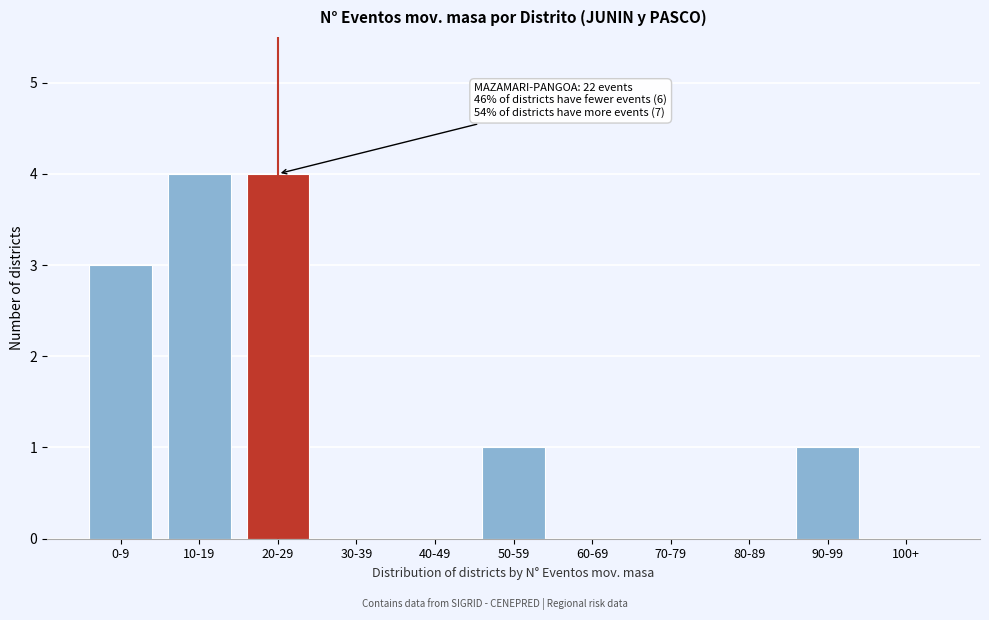

Reading left to right, list all the values displayed in this chart.

0-9=3	10-19=4	20-29=4	30-39=0	40-49=0	50-59=1	60-69=0	70-79=0	80-89=0	90-99=1	100+=0